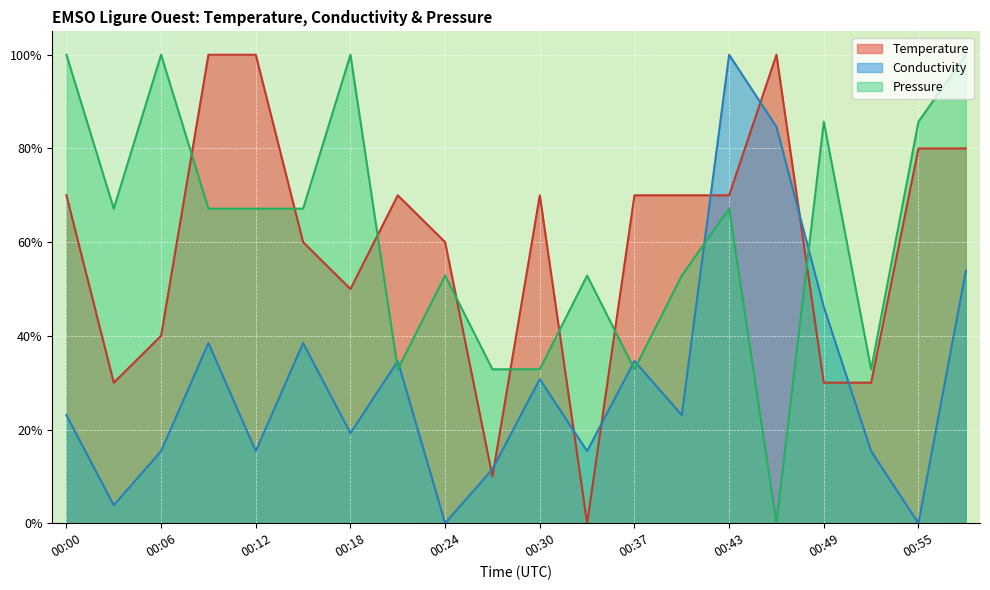

What is the maximum value for Pressure?

1.0